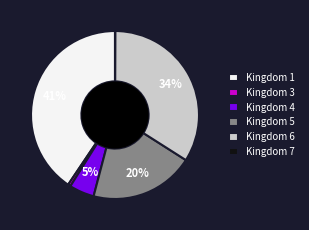

Is it true that Kingdom 5 is 13% of the pie?

False